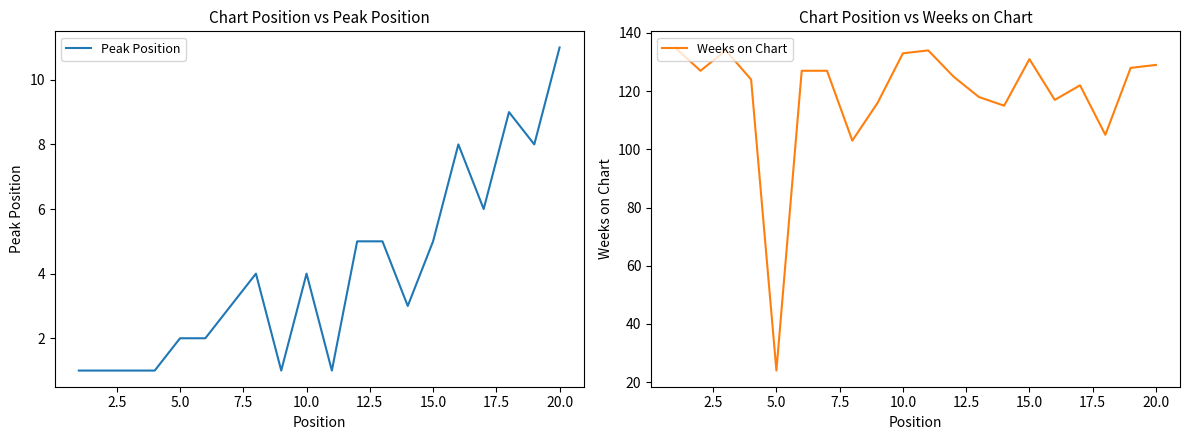

How many lines are shown in the chart?

2